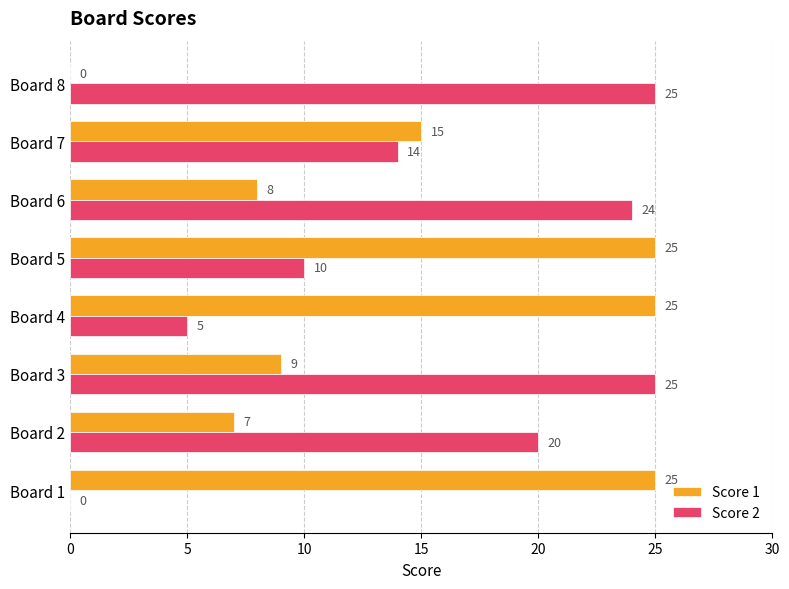

What are all the series names shown in the legend?

Score 1, Score 2